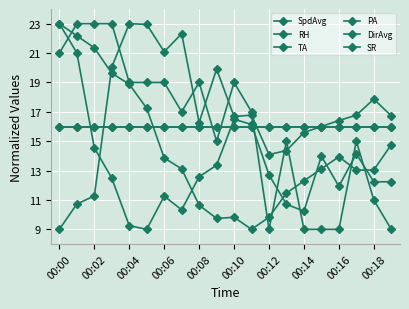

Is this an area chart (filled region under the line)?

No